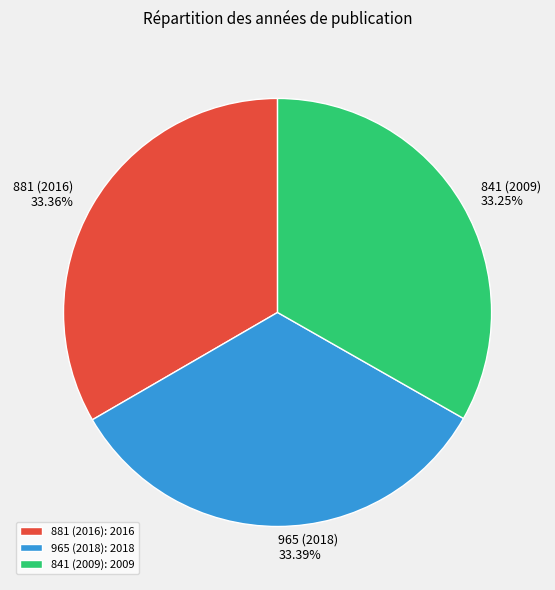

Is there any slice that represents more than half of the pie?

No